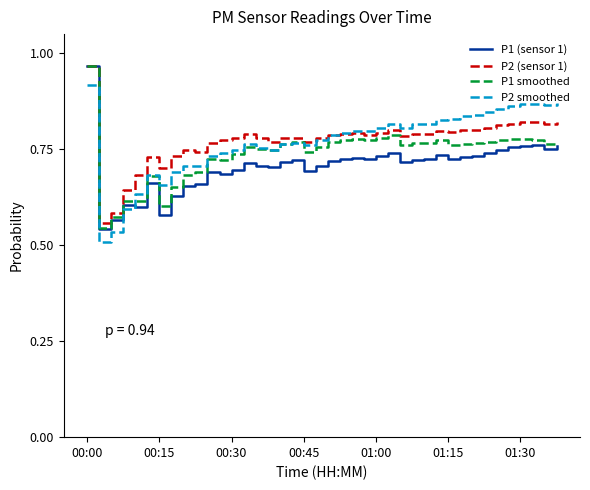

Which series has the largest range (max minus min)?

P1 (sensor 1)